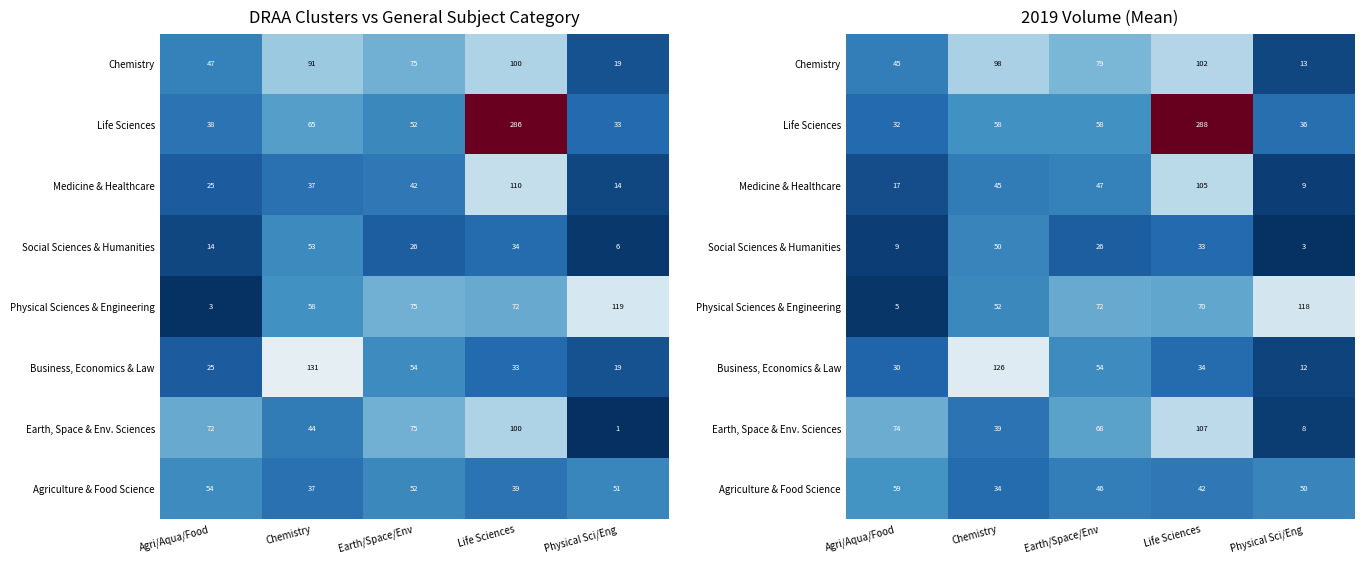

At which label does Chemistry reach its peak?

Life Sciences